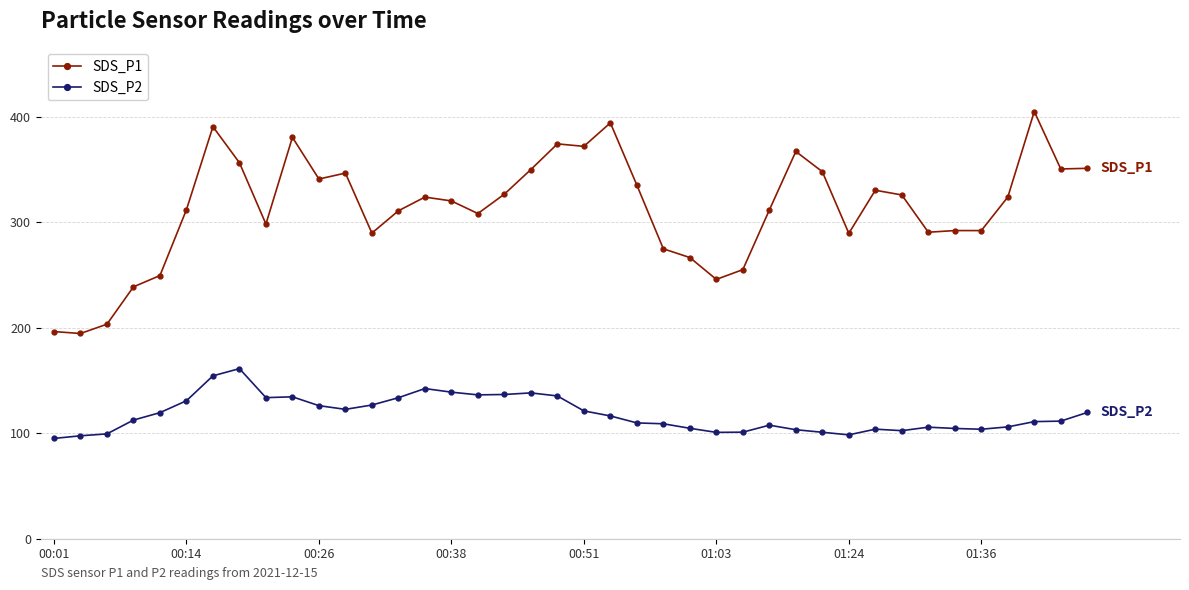

At how many categories does at least one series exceed 304?

25